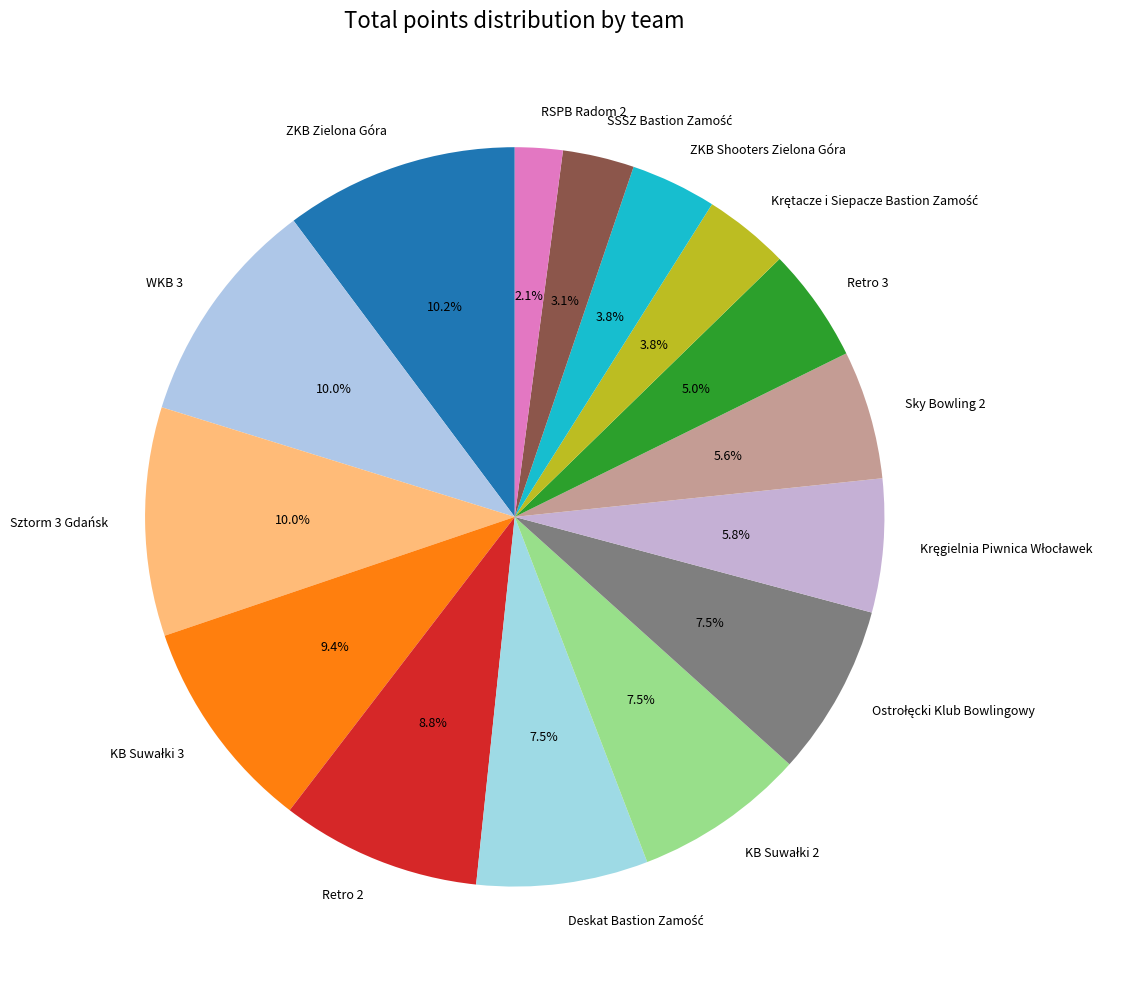

Does Sky Bowling 2 represent more than half of the total?

No